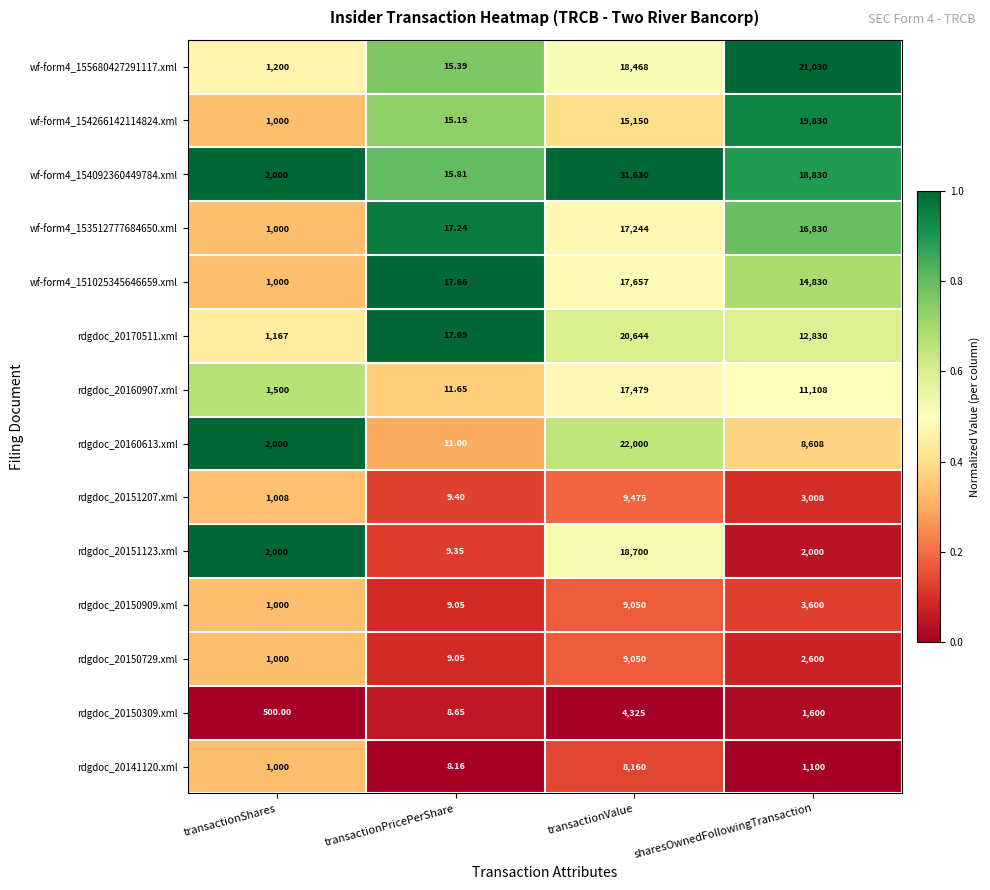

Is the value of rdgdoc_20150909.xml at transactionPricePerShare greater than the value of rdgdoc_20170511.xml at transactionPricePerShare?

No